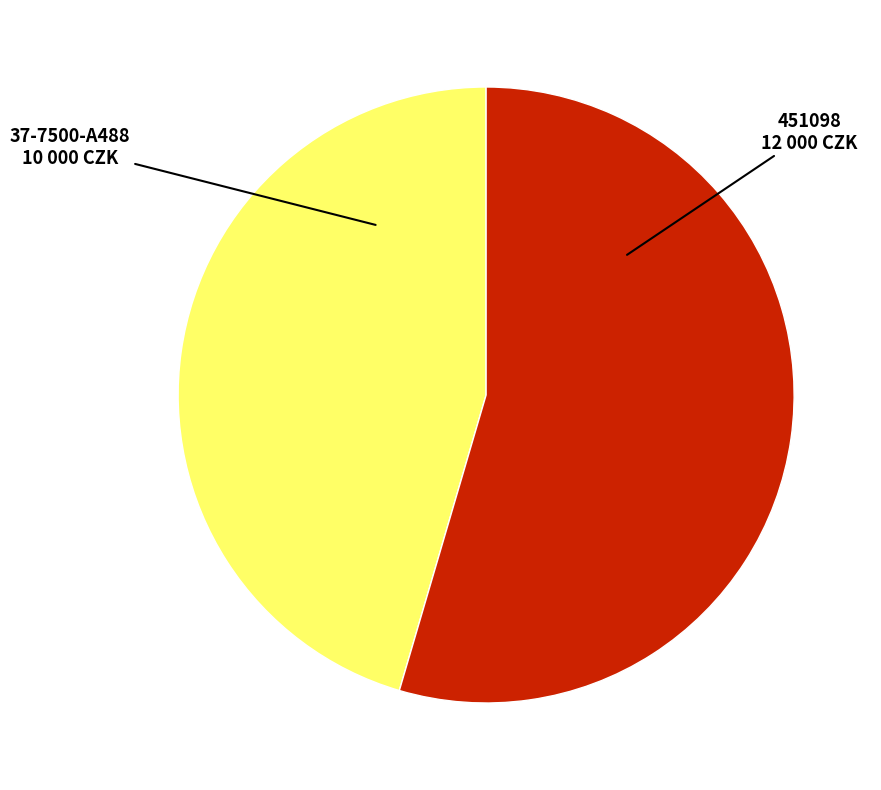

Is there a majority slice in this chart?

Yes